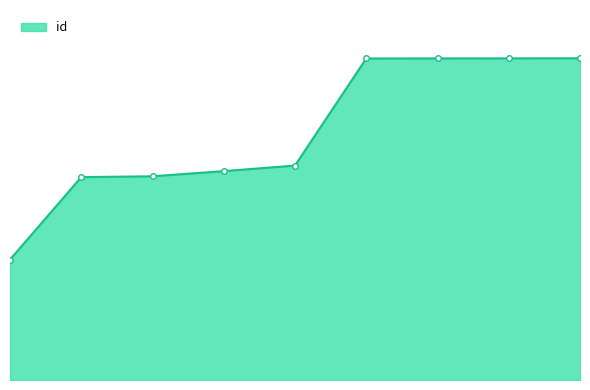

Does the chart have visible grid lines?

No